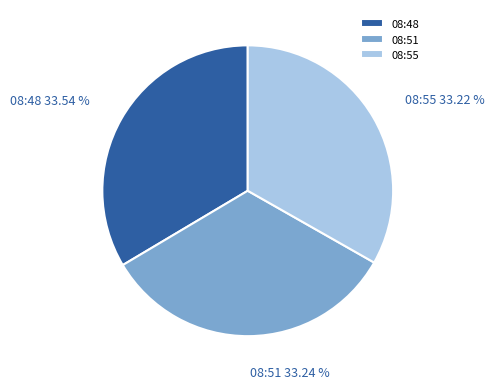

Combined, do 08:55 and 08:51 account for over 50%?

Yes